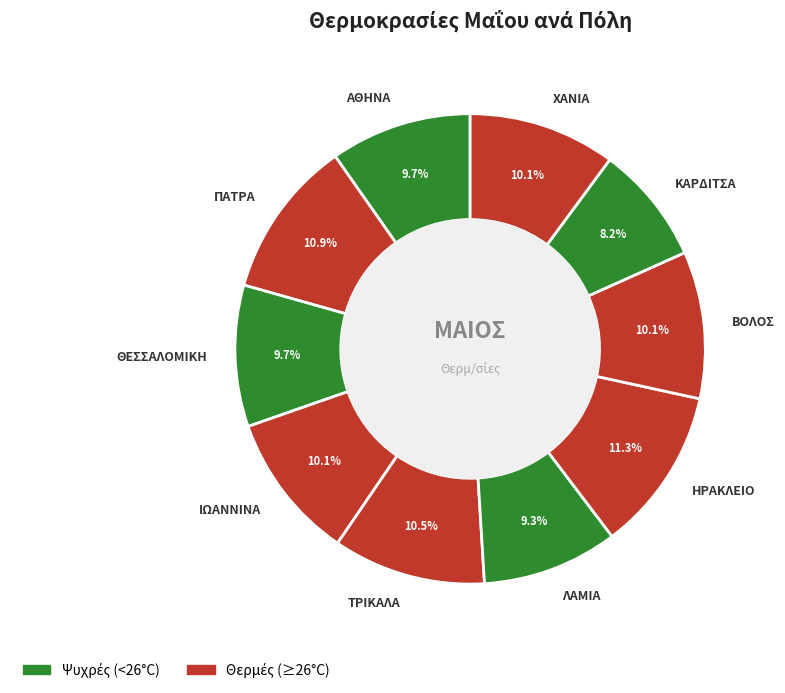

Which slice is the smallest?

ΚΑΡΔΙΤΣΑ